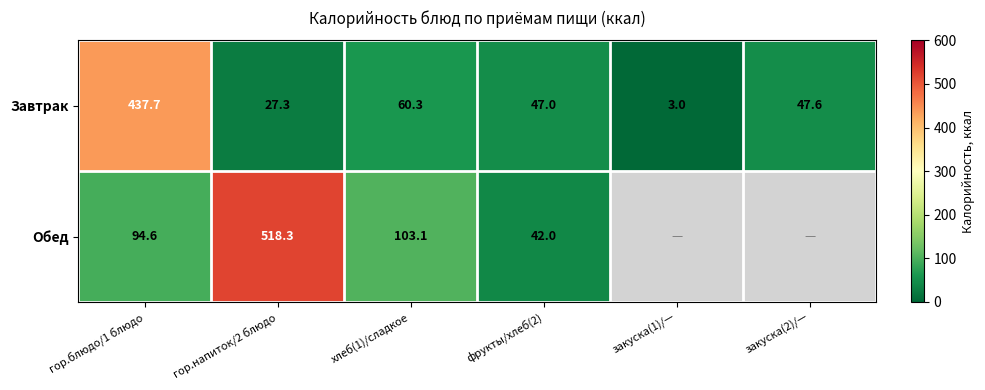

List the labels in order of Завтрак value, largest first.

гор.блюдо/1 блюдо, хлеб(1)/сладкое, закуска(2)/—, фрукты/хлеб(2), гор.напиток/2 блюдо, закуска(1)/—